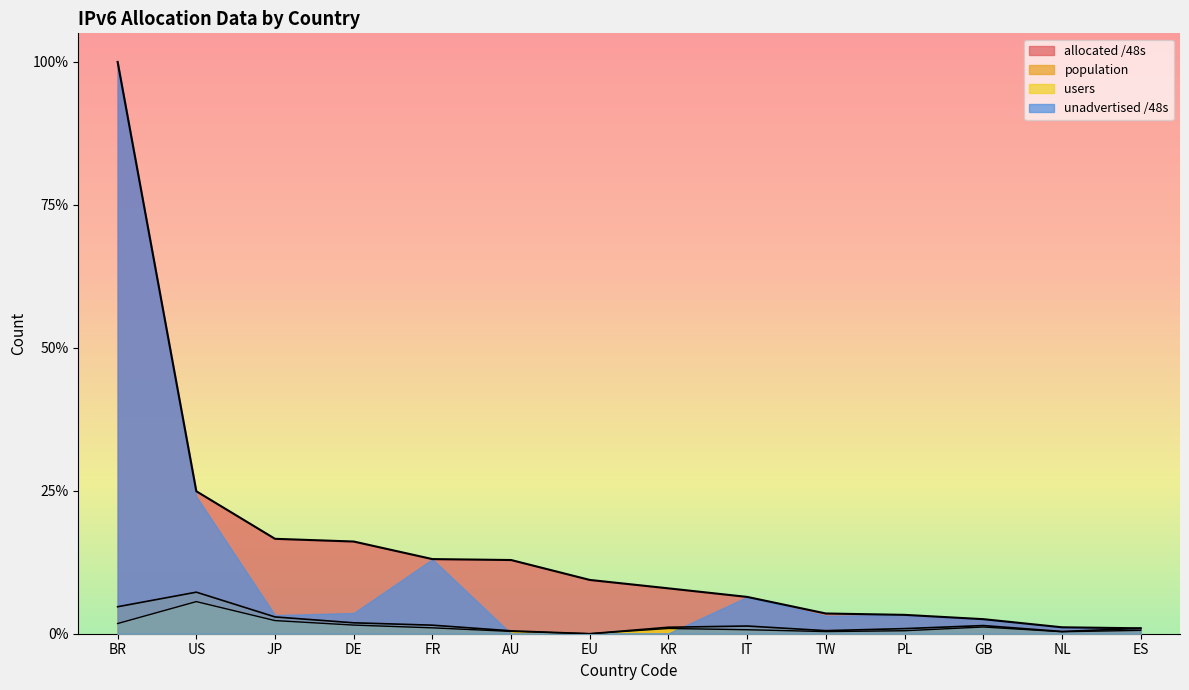

What is the total value across all series at GB?

0.1